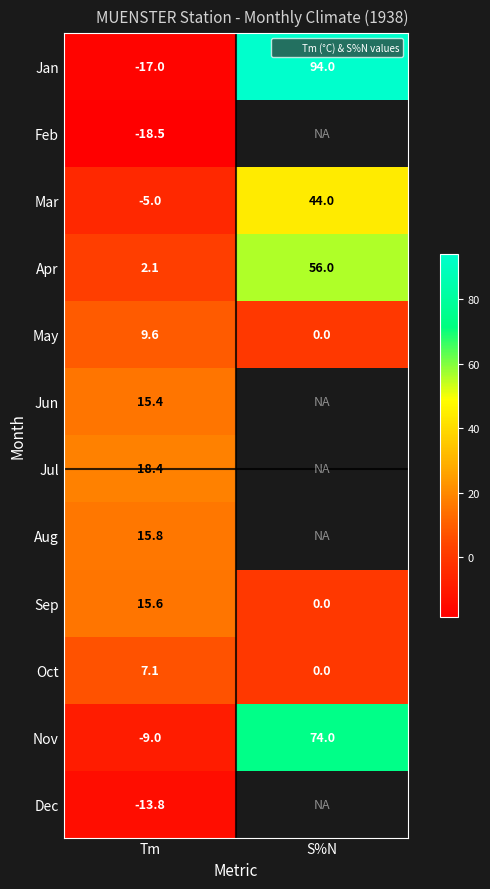

Between S%N and Tm, which is larger?

S%N